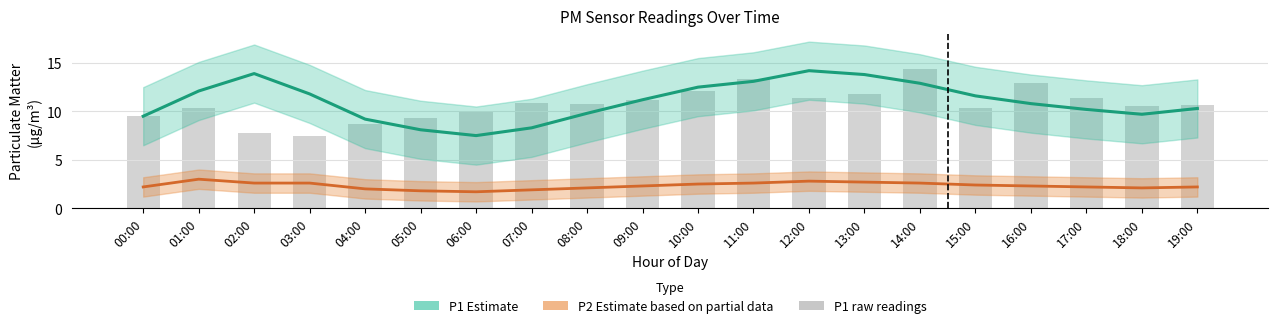

At which label is P2 Estimate based on partial data closest to 2?

04:00